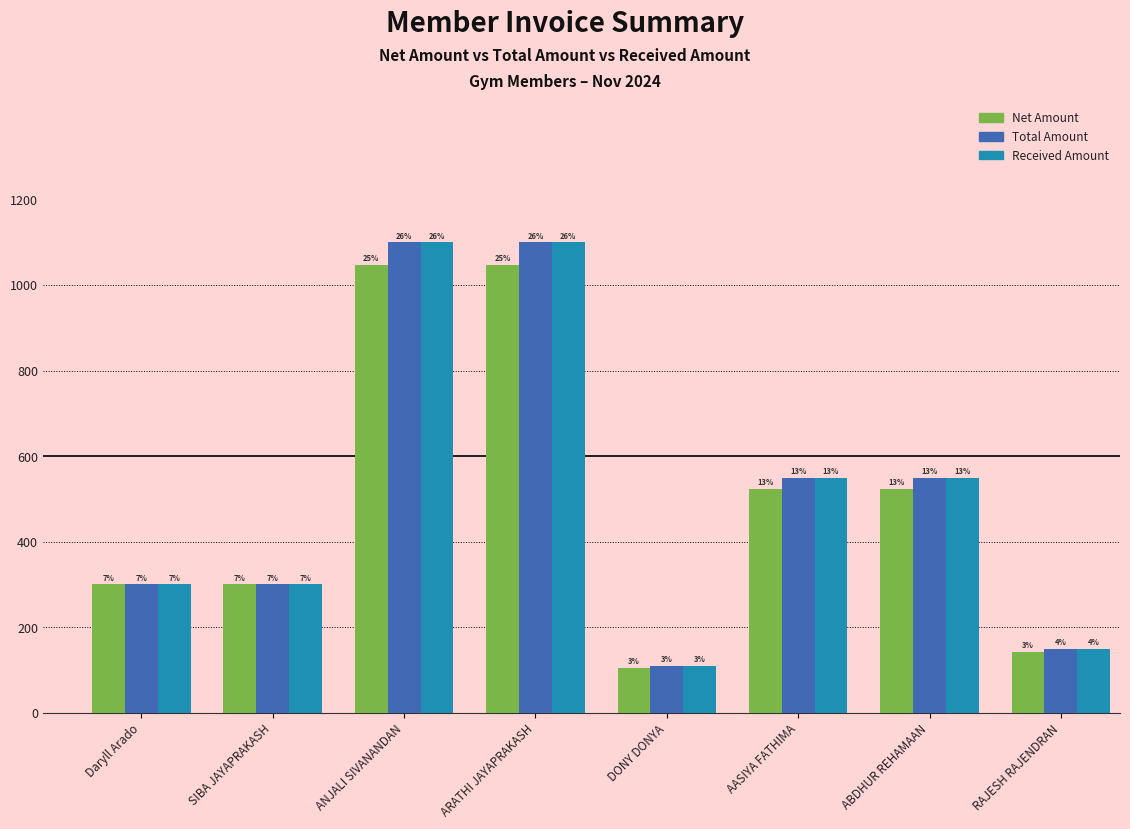

What is the label of the 6th bar from the left?

AASIYA FATHIMA